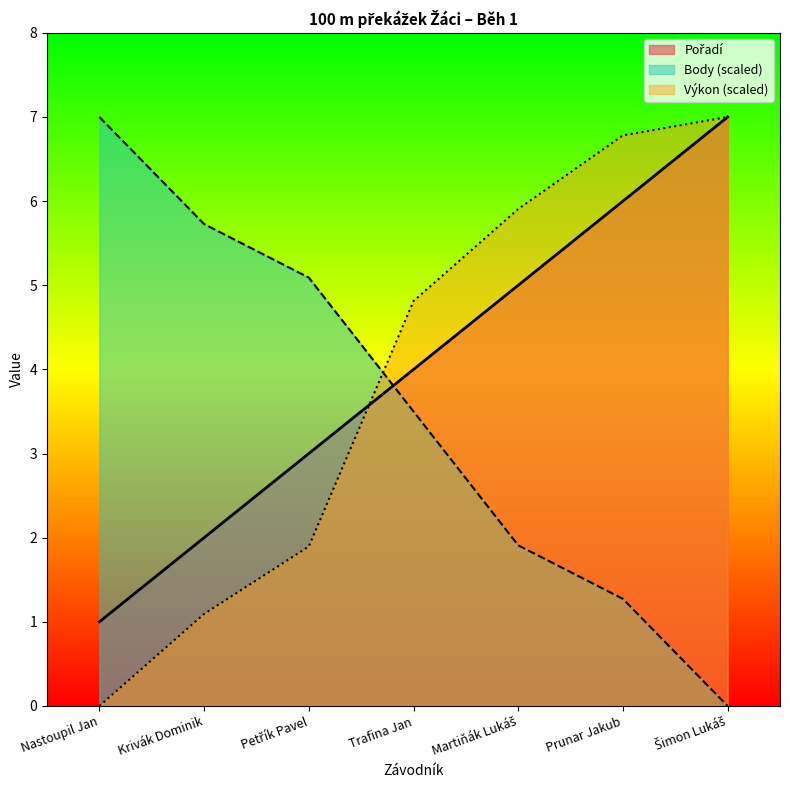

Which series ends up on top after the final intersection of Výkon and Pořadí?

Výkon